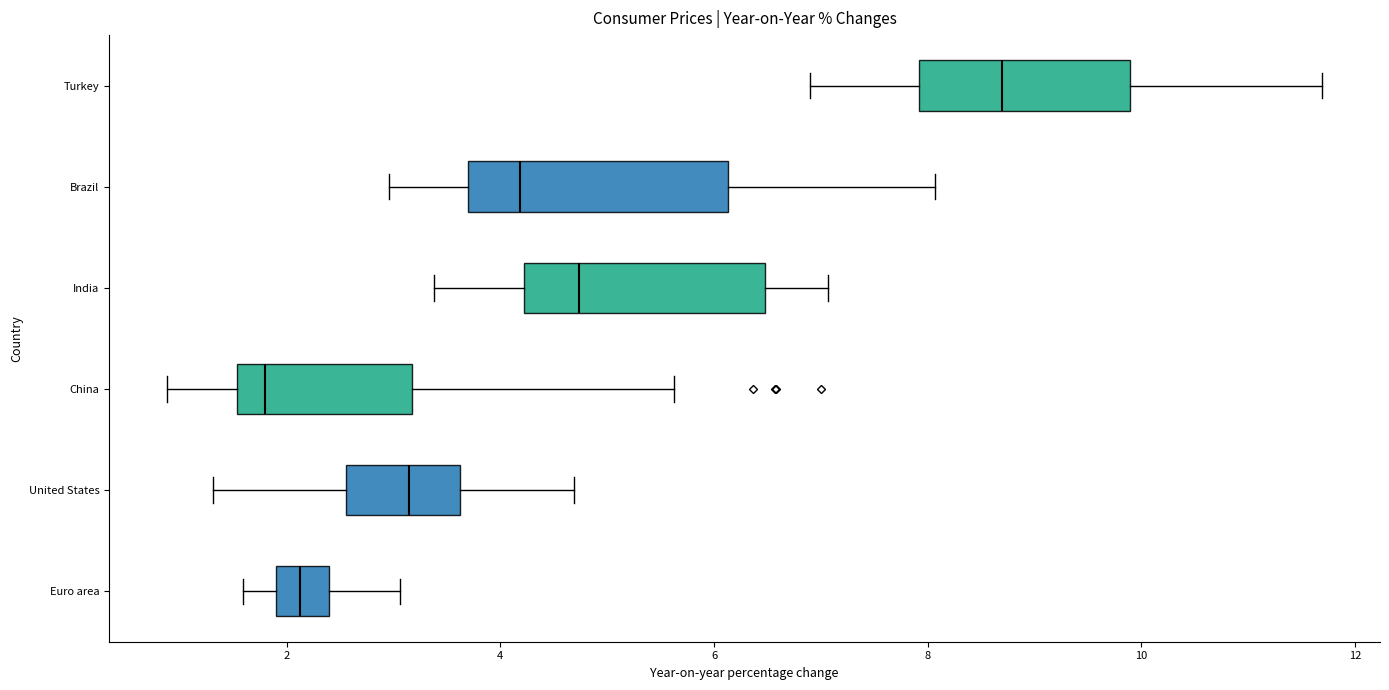

Where does the right whisker of the box for Turkey end on the x-axis? The values are not printed on the chart, so give them approximately, as read against the axis.

11.6